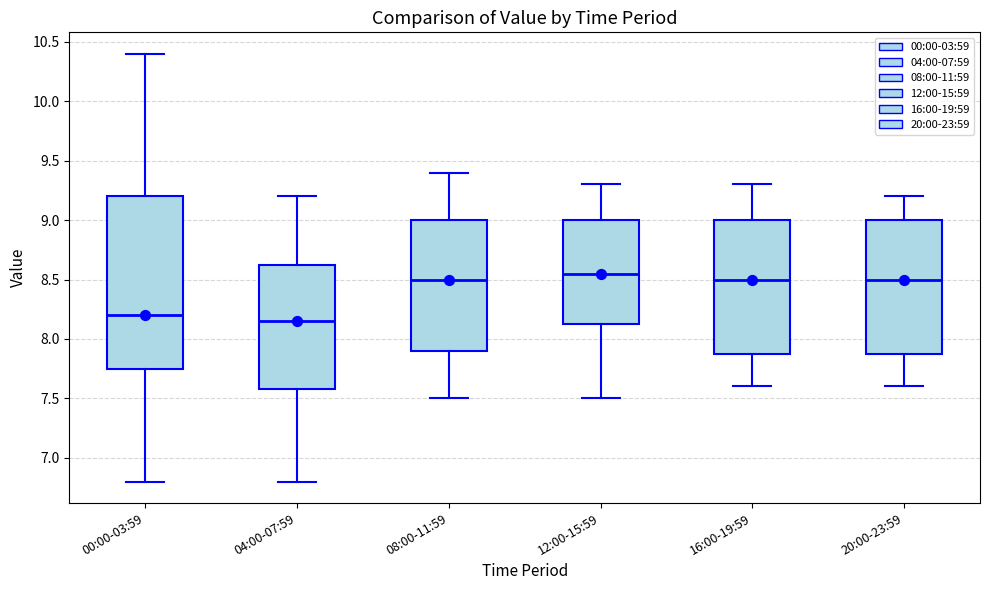

Reading left to right, read every box against the y-axis: the position of its median line, the range the box covers, and the ends of its whiskers. The values are not printed on the chart, so give them approximately, as read against the axis.

00:00-03:59: median 8.20, box 7.75 to 9.20, whiskers 6.80 to 10.40
04:00-07:59: median 8.15, box 7.60 to 8.65, whiskers 6.80 to 9.20
08:00-11:59: median 8.50, box 7.90 to 9.00, whiskers 7.50 to 9.40
12:00-15:59: median 8.55, box 8.15 to 9.00, whiskers 7.50 to 9.30
16:00-19:59: median 8.50, box 7.90 to 9.00, whiskers 7.60 to 9.30
20:00-23:59: median 8.50, box 7.90 to 9.00, whiskers 7.60 to 9.20